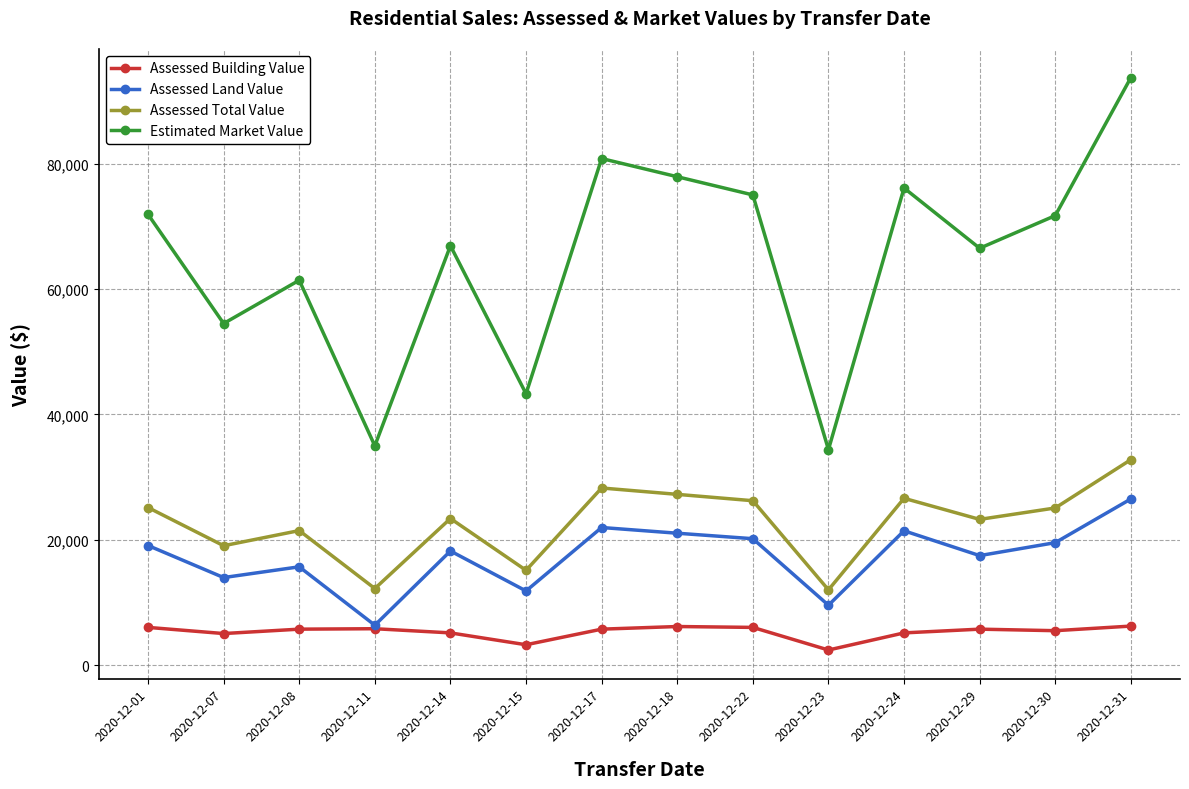

Which category has the highest value across all series?

2020-12-31